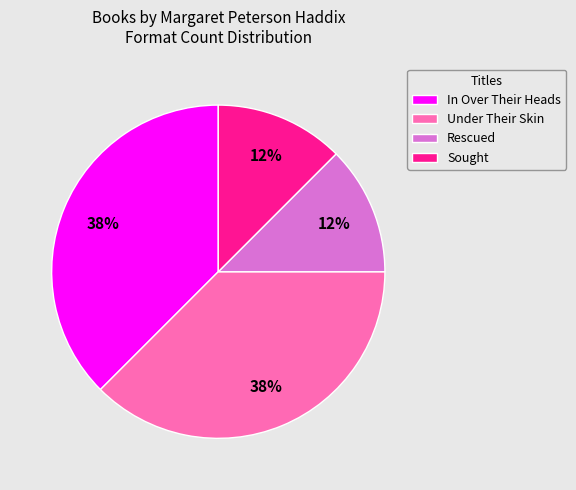

Is there a majority slice in this chart?

No